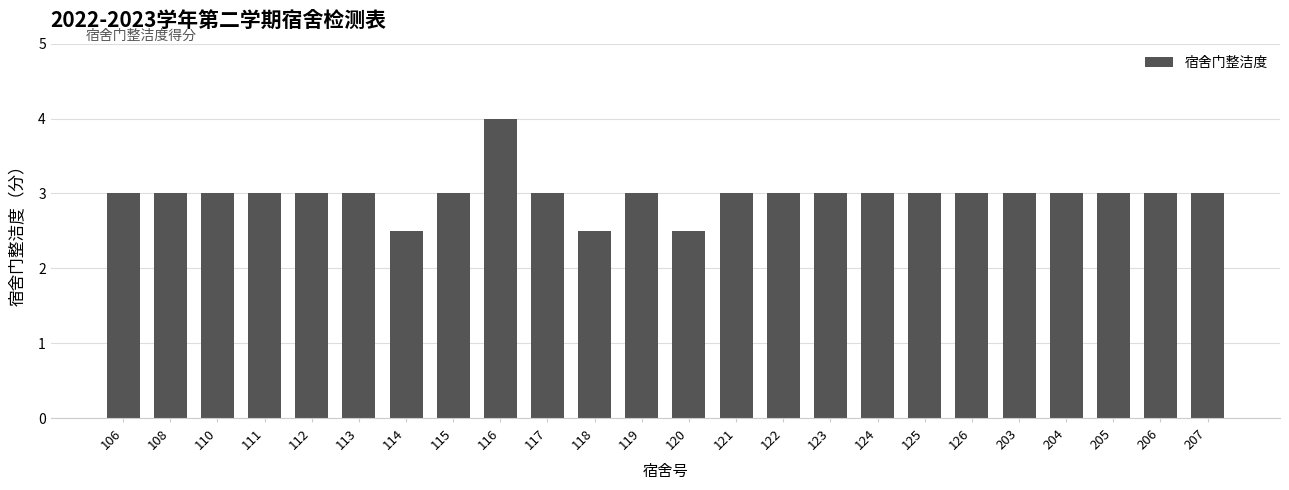

What is the difference between the maximum and minimum values?

1.5